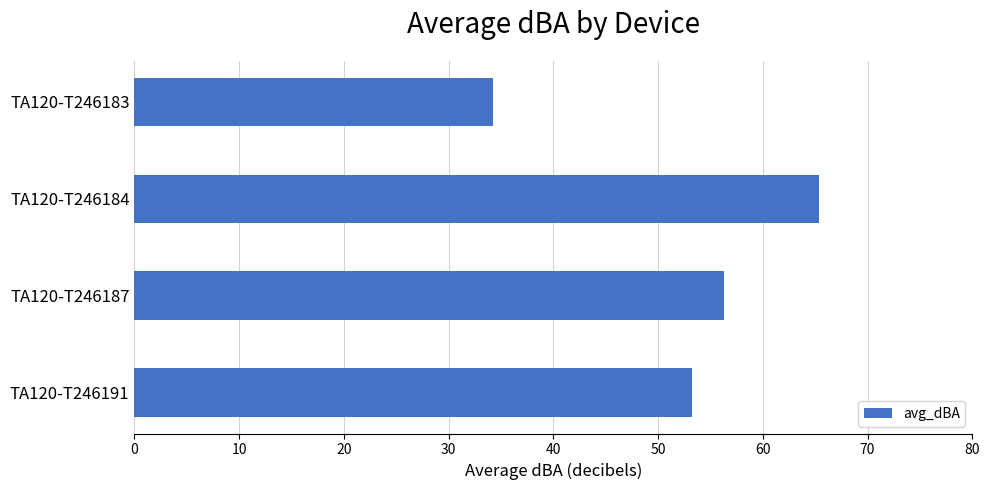

At which label is the value closest to 49?

TA120-T246191